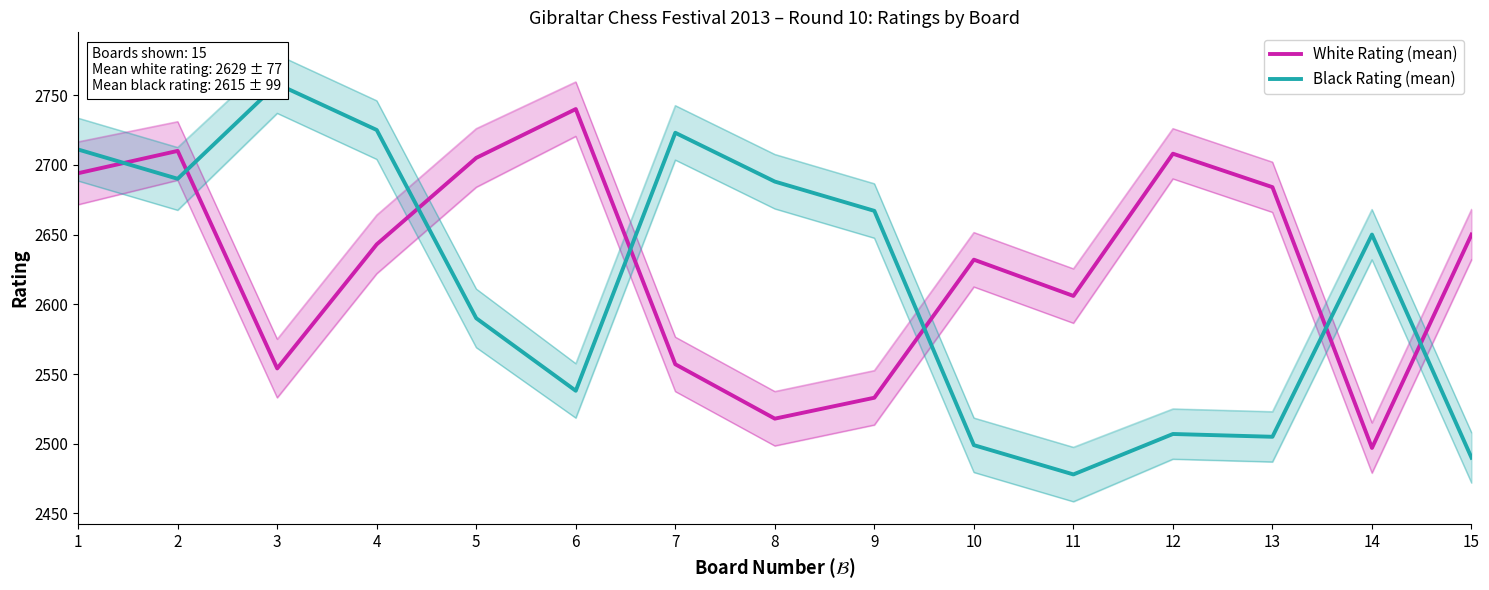

At which category is the sum across all series the highest?

1